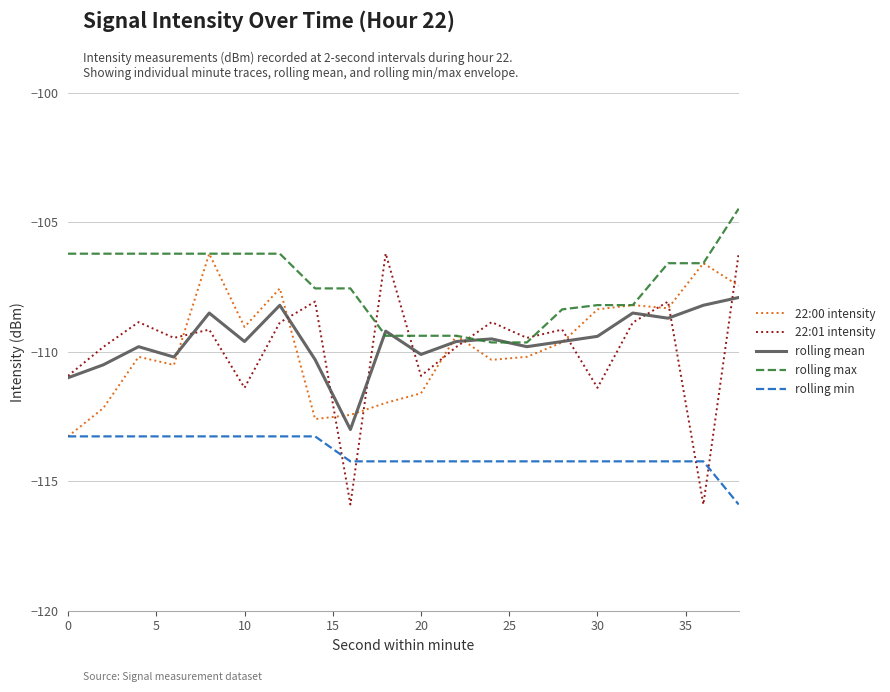

Which series has the largest range (max minus min)?

22:01 intensity